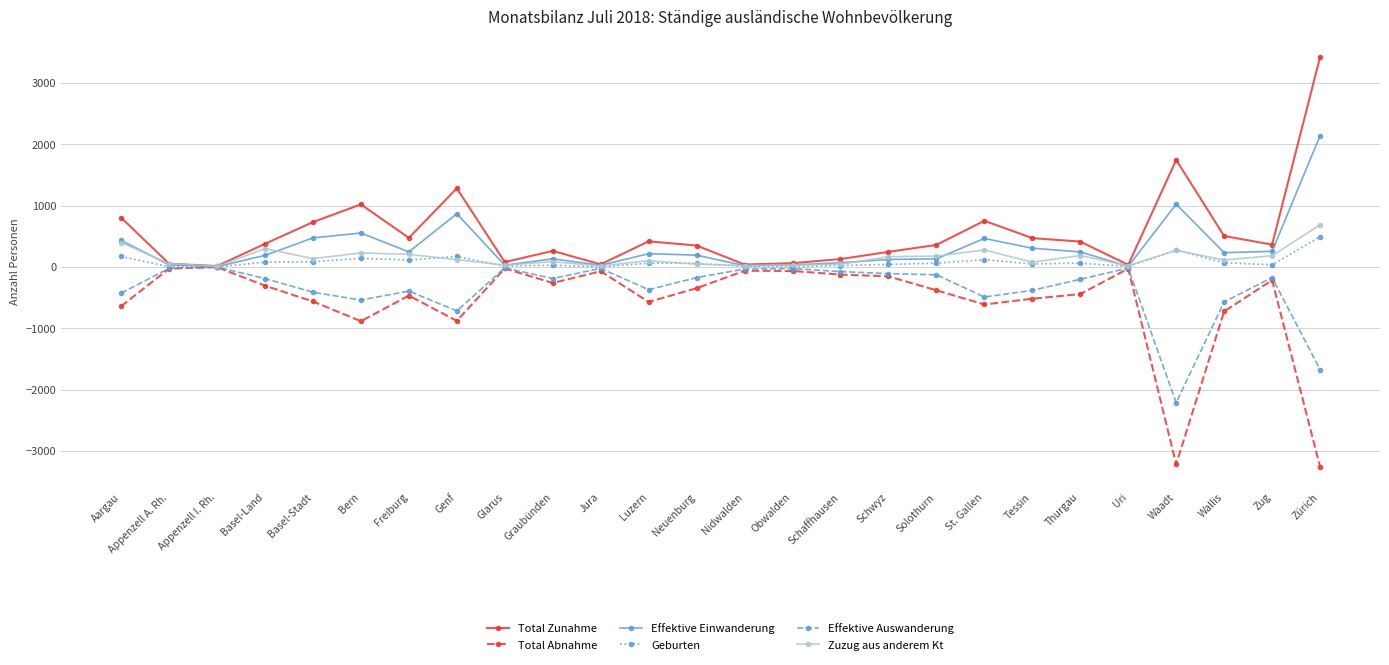

Does the chart display data point markers on the line(s)?

Yes